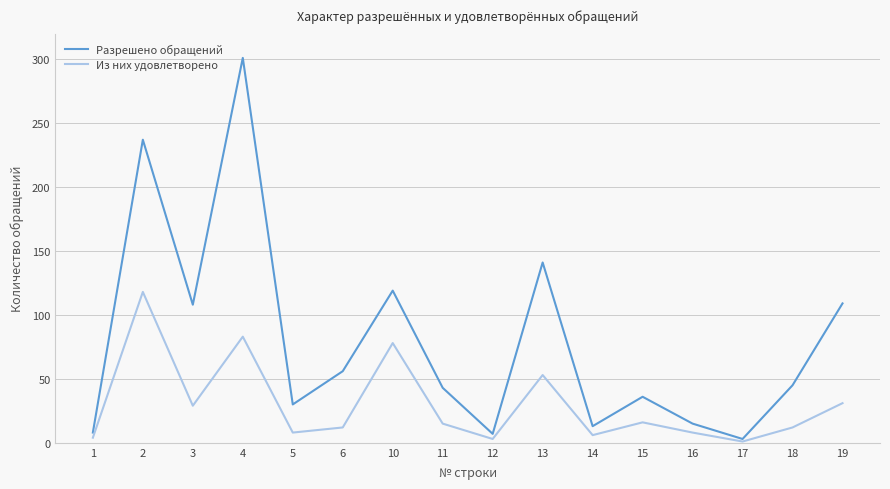

At which category is the sum across all series the highest?

4